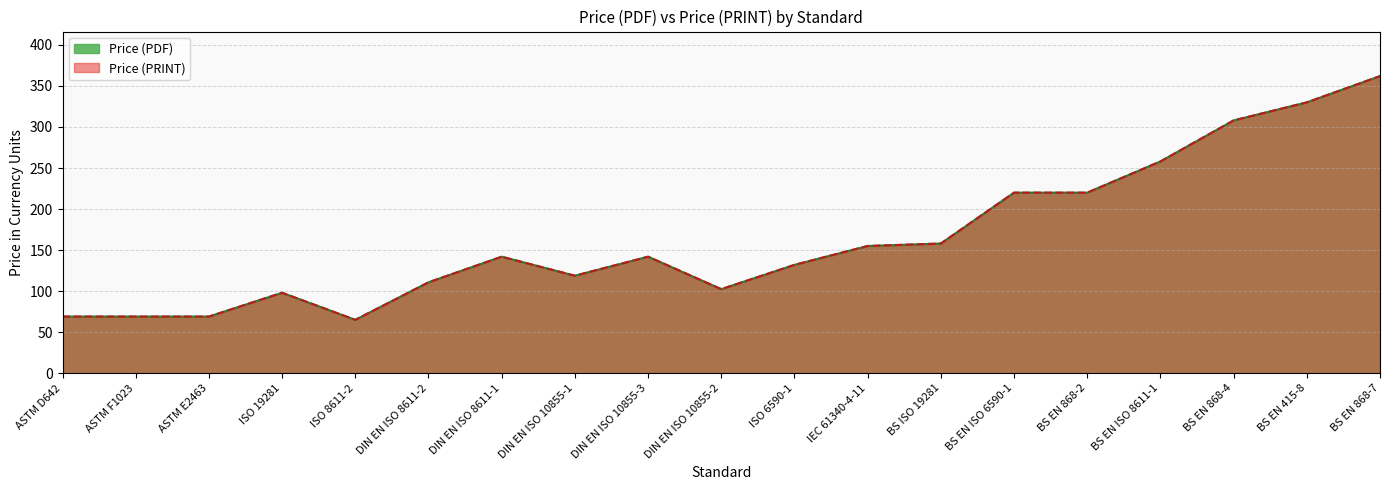

How many data points in Price (PDF) are above 141?

10